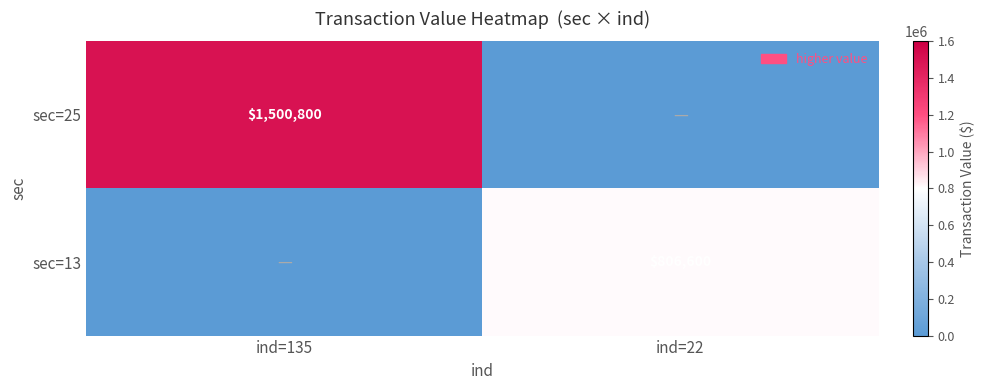

Is the value of sec=25 at ind=135 greater than the value of sec=13 at ind=22?

Yes